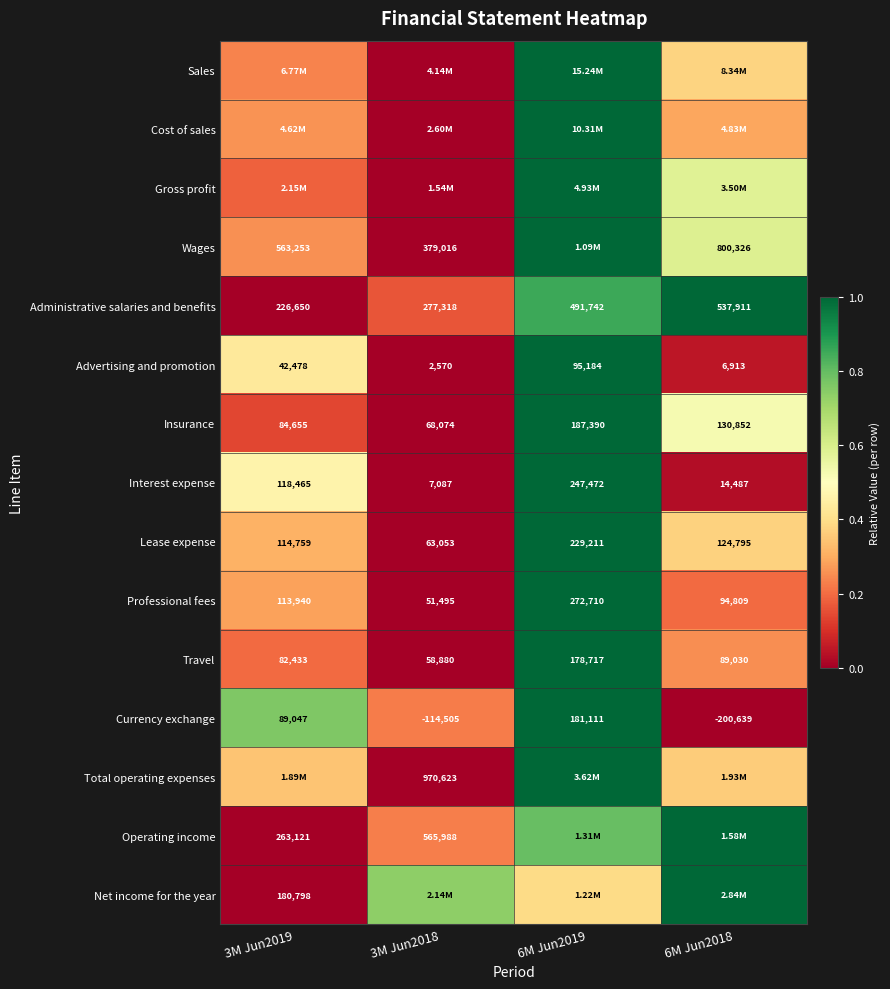

List the labels in order of Professional fees value, smallest first.

3M Jun2018, 6M Jun2018, 3M Jun2019, 6M Jun2019